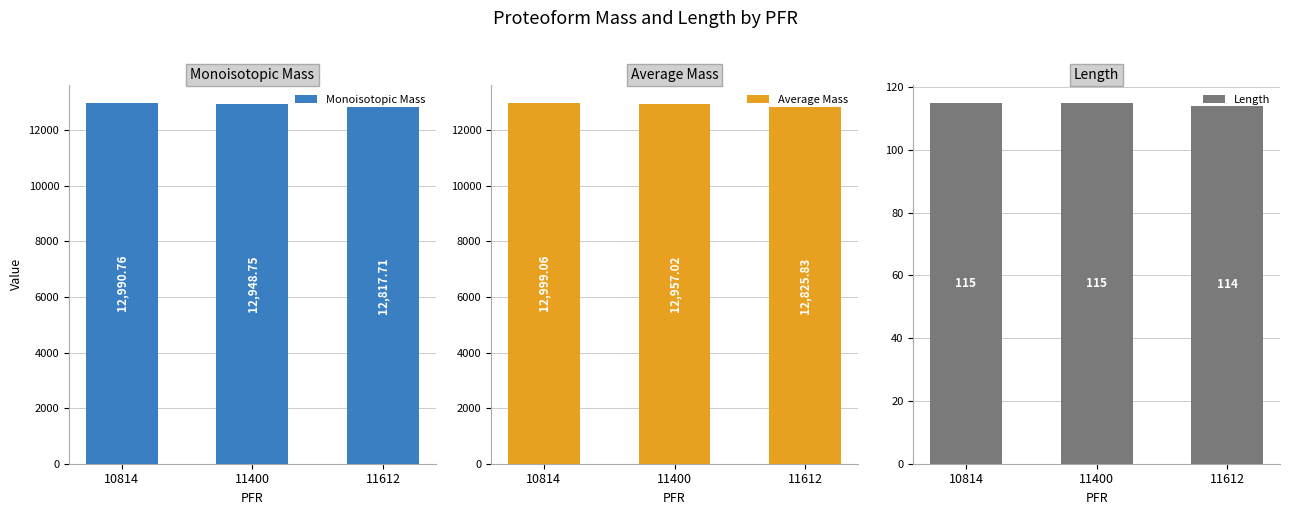

Read the Monoisotopic Mass value at 10814.

12990.8